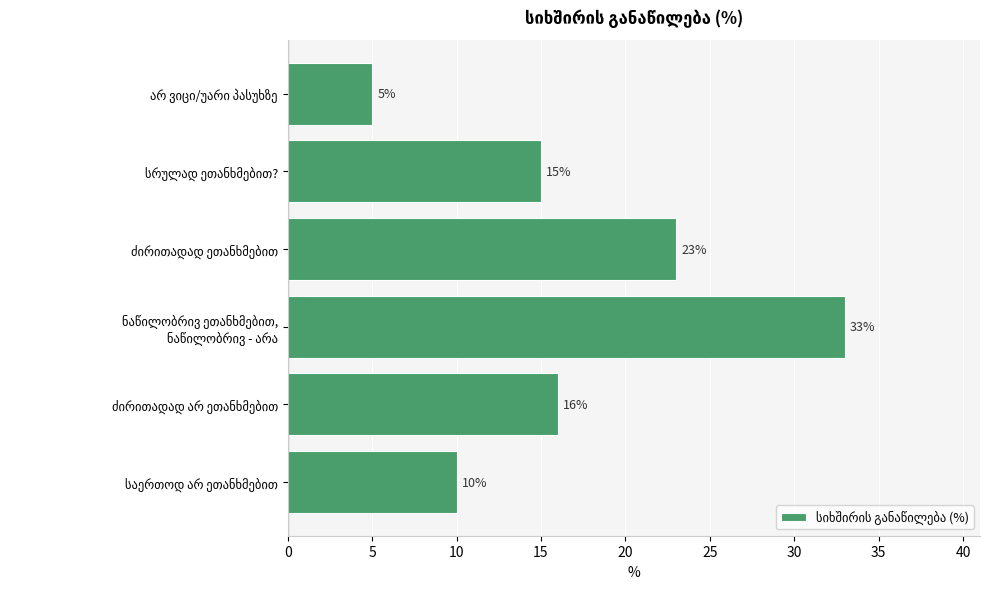

What is the difference between the second highest and second lowest values?

13